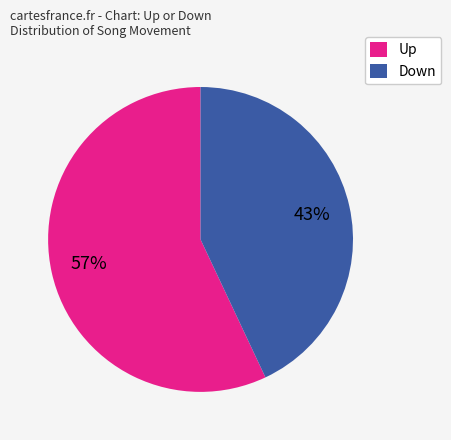

To the nearest percent, what is the combined percentage of Up and Down?

100%